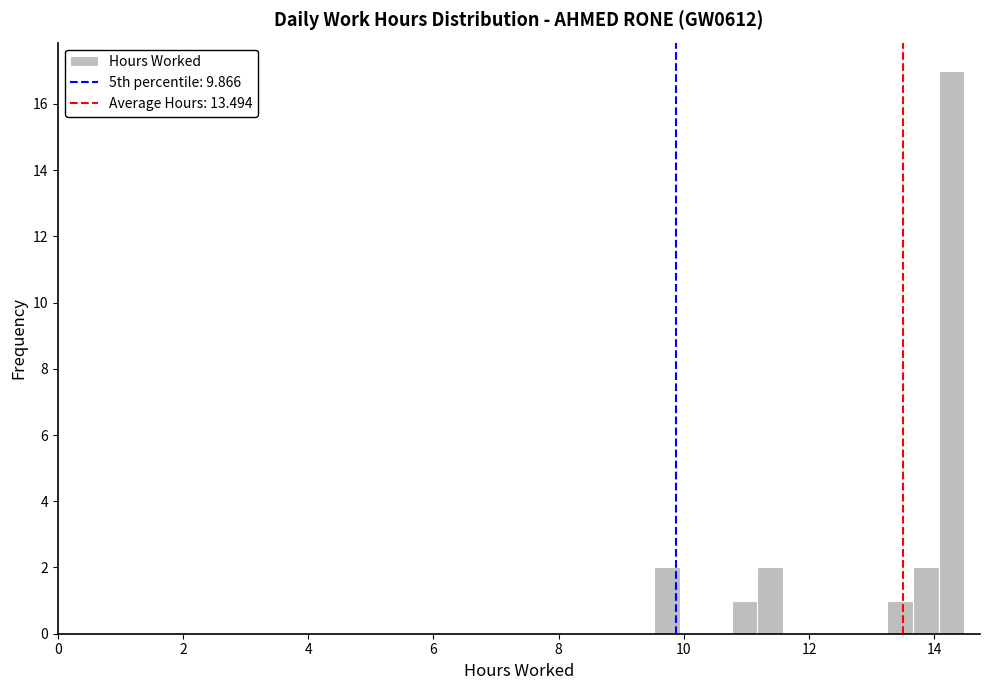

Read against the x-axis, roughly where is the centre of the tallest bar?

14.2